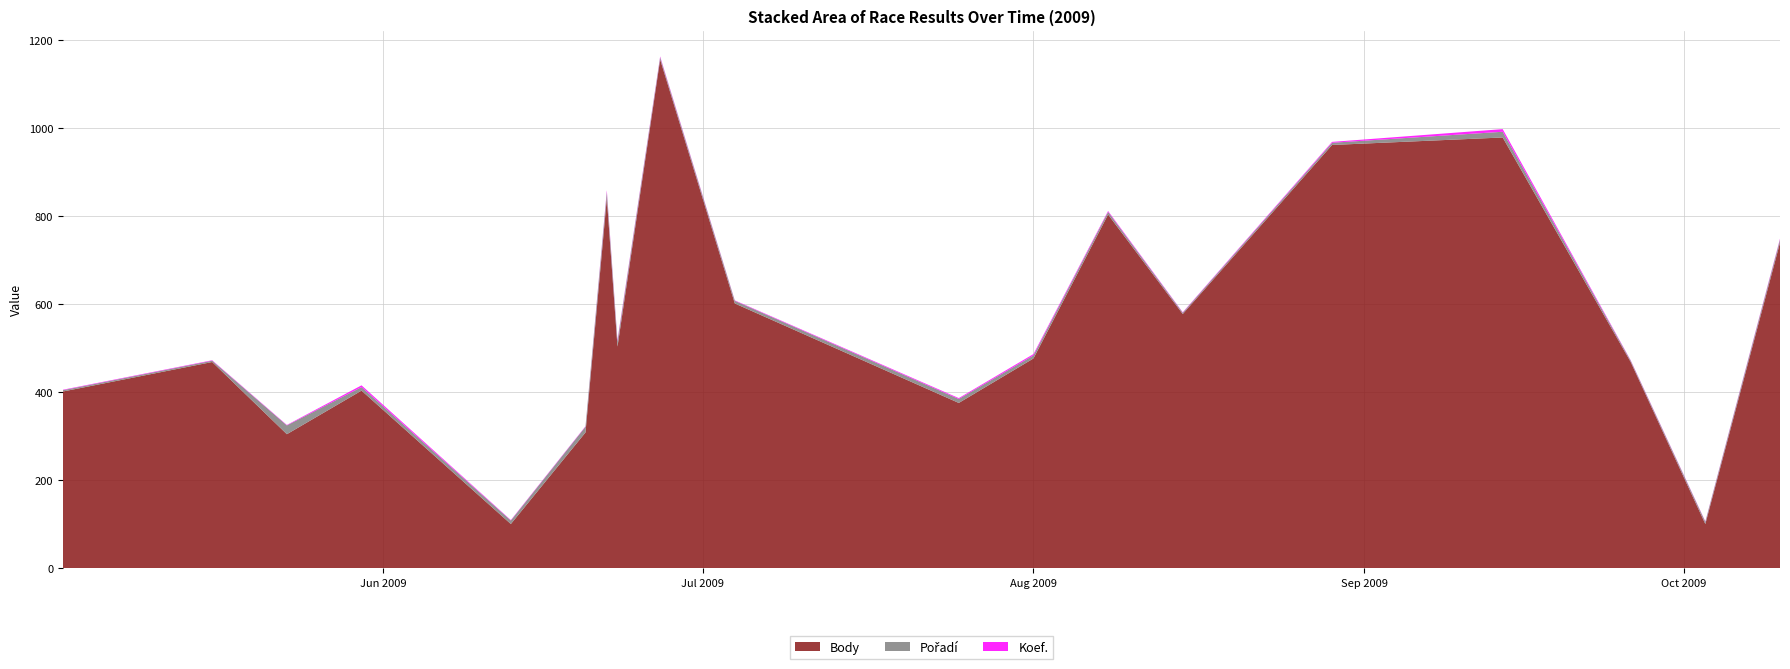

Reading right to left, what are all the values shown in this chart?

Body: 740	101	469	979	962	578	804	477	376	602	1156	504	841	309	101	404	305	469	402
Pořadí: 7	5	3	13	5	3	6	7	9	6	5	12	14	13	8	8	20	3	3
Koef.: 2	1	1	6	2	1	2	3	2	1	2	3	4	1	1	4	1	1	1